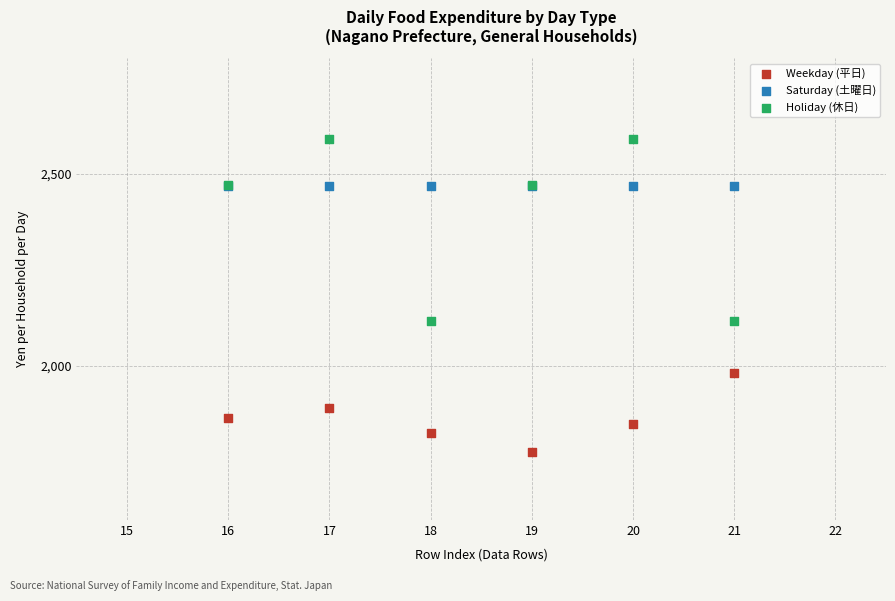

Which series contains the highest Y value?

Holiday (休日)